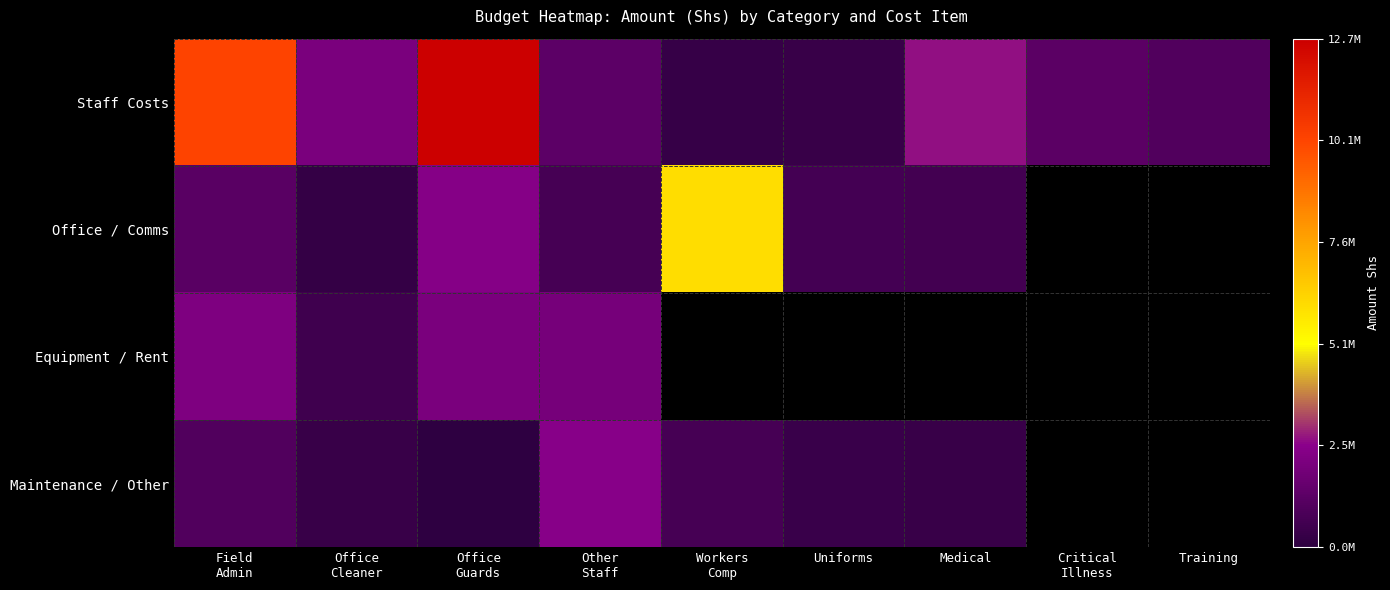

List the series in order of their peak value, lowest first.

Equipment / Rent, Maintenance / Other, Office / Comms, Staff Costs